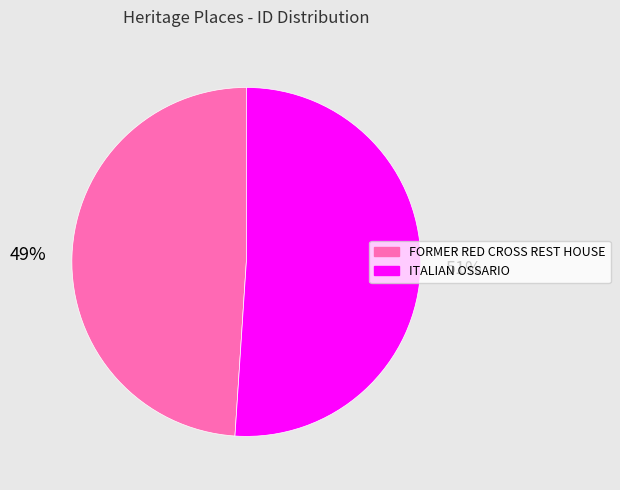

What percentage is the ITALIAN OSSARIO slice, to the nearest percent?

51%